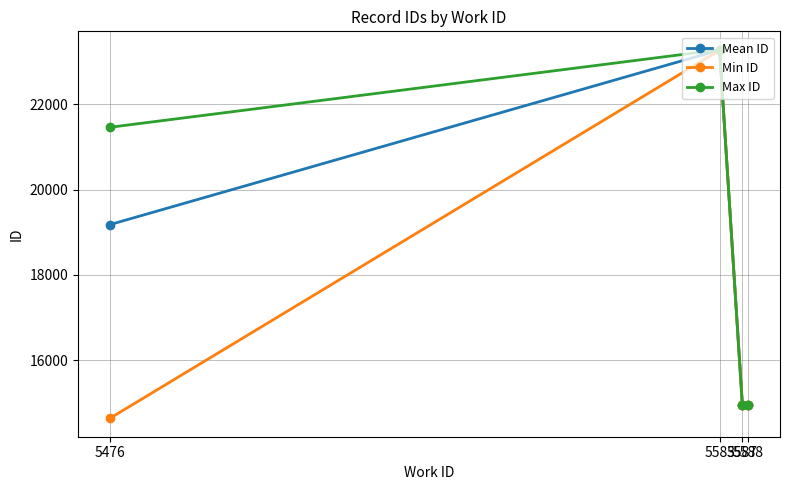

Which series has the largest total across all categories?

Max ID